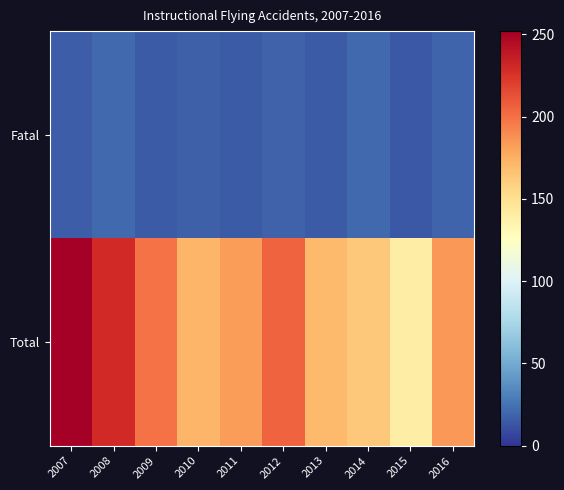

What is the maximum value shown in the chart?

252